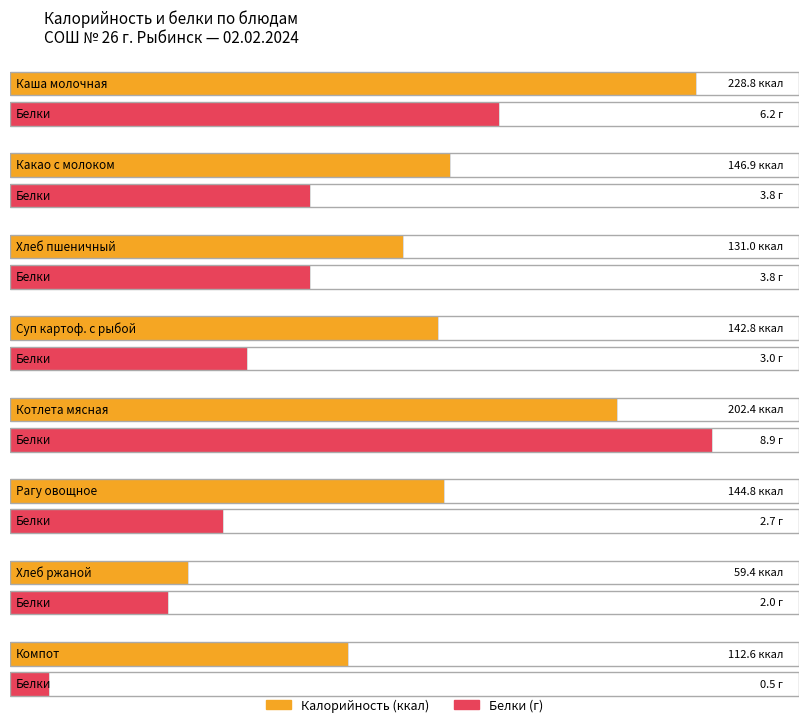

What is the label of the 1st bar from the right?

Компот